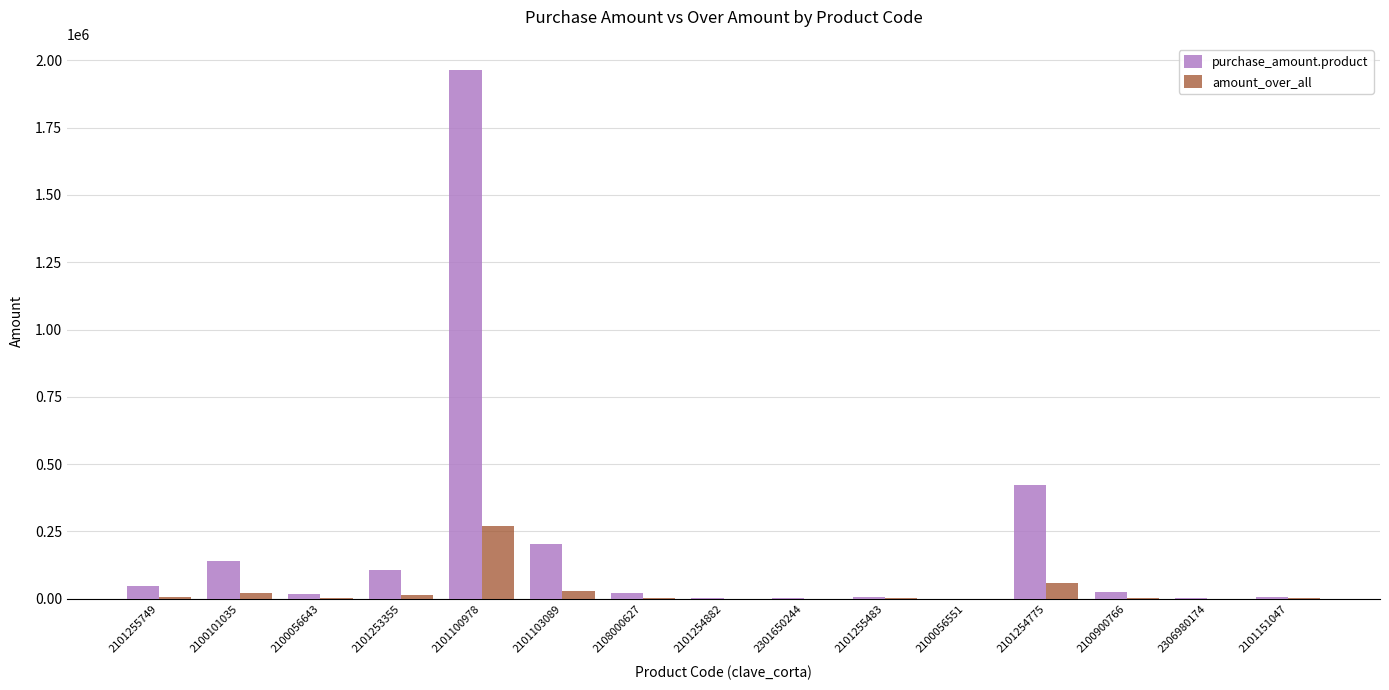

Where is purchase_amount.product nearest to the value 982024?

2101254775